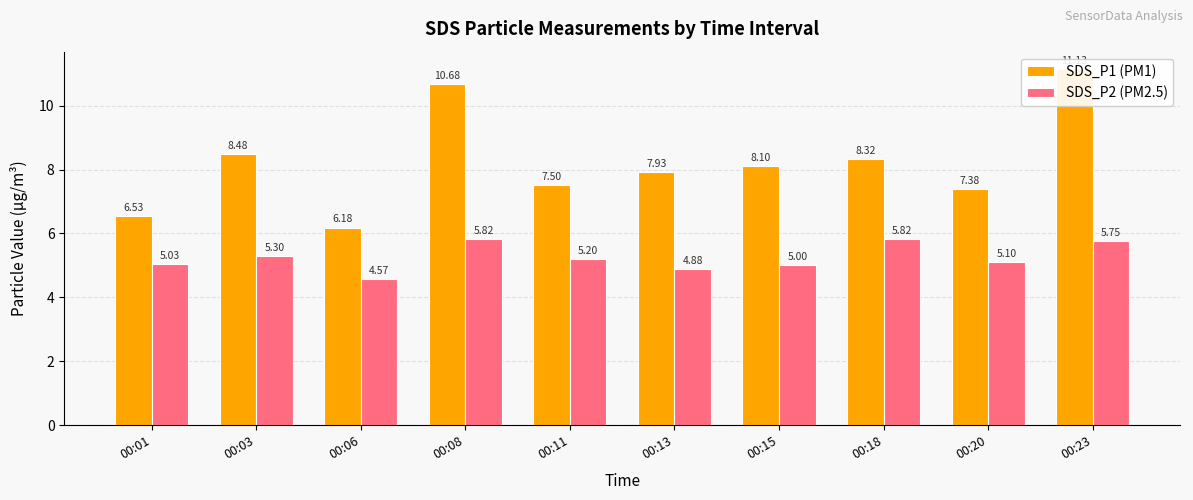

Which series has the largest total across all categories?

SDS_P1 (PM1)